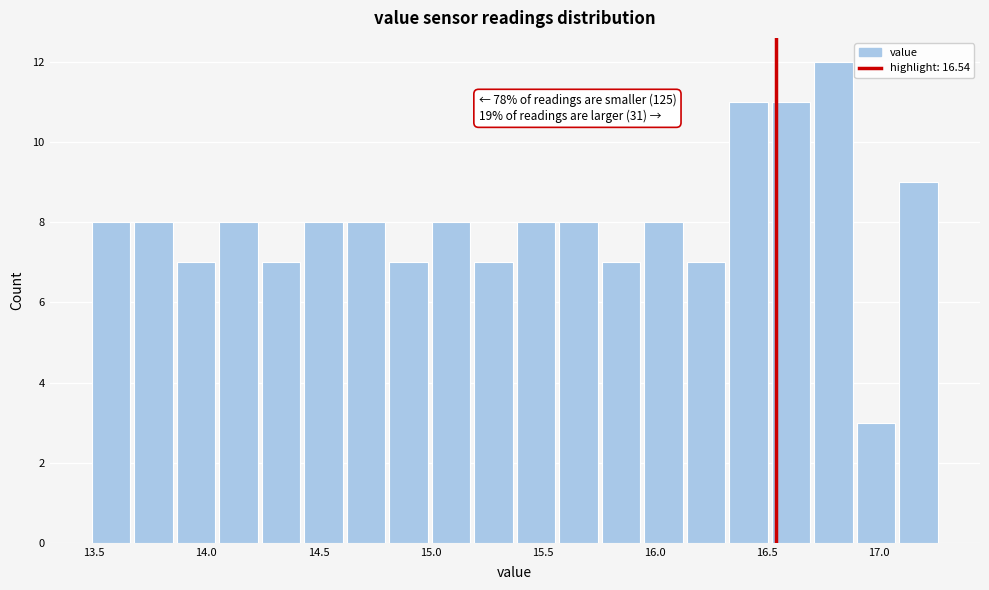

Read against the x-axis, roughly where is the centre of the tallest bar?

16.80